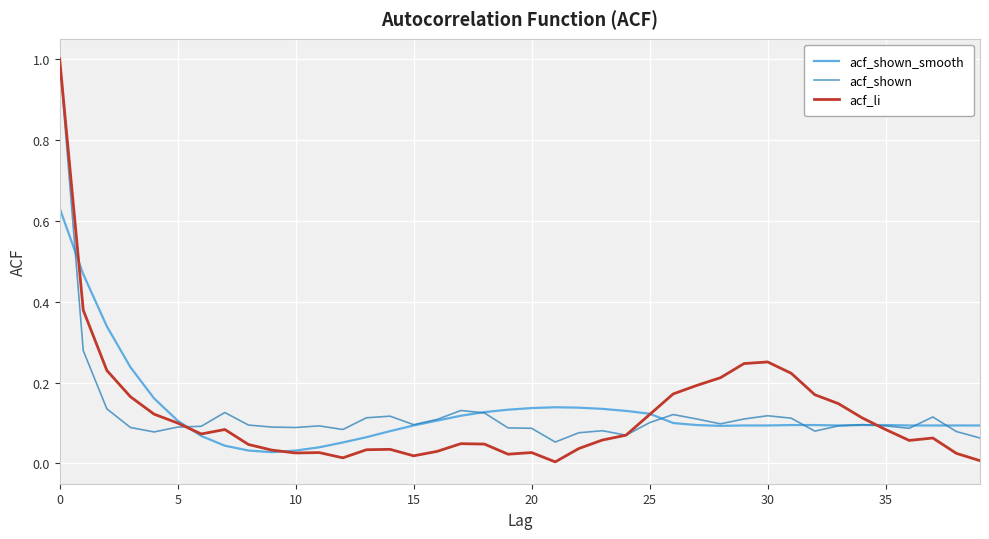

Which series has the widest spread of values?

acf_li